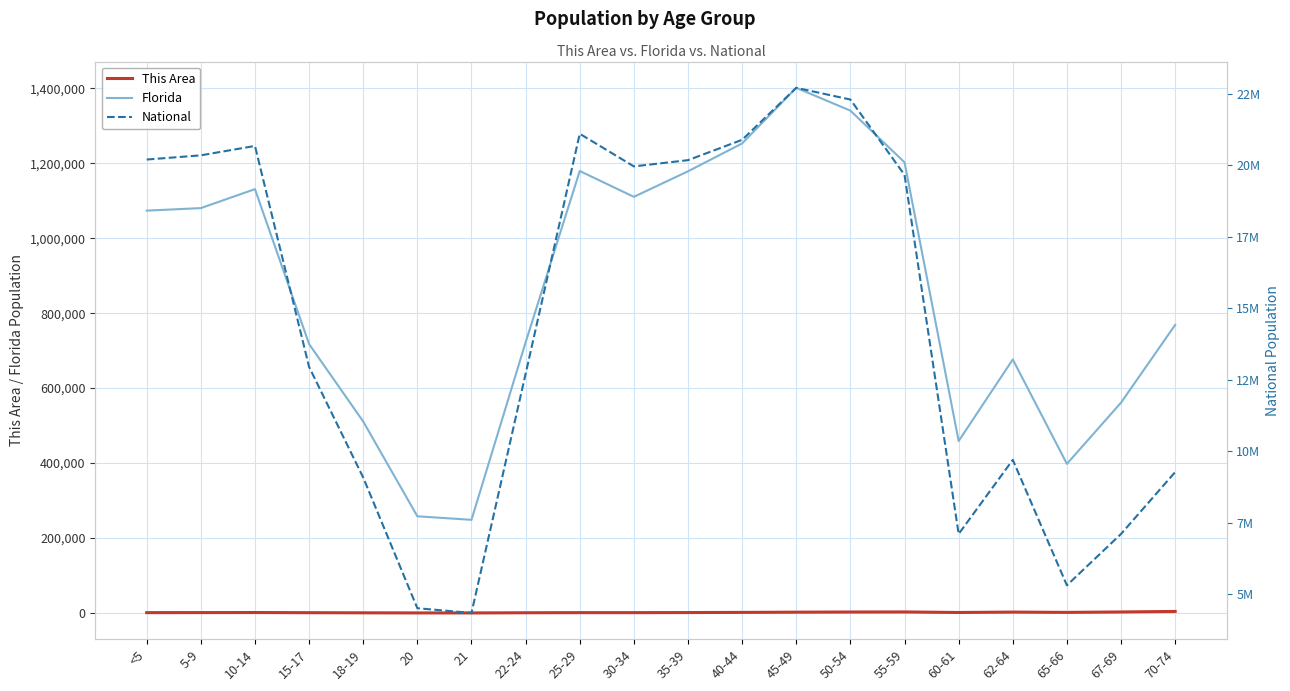

The value of National at 70-74 is 15984394. True or false?

False